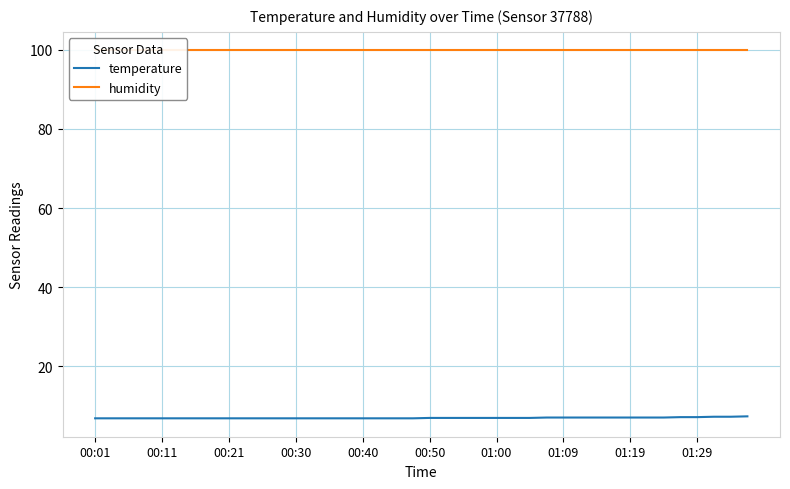

True or false: temperature has a value of 6.8 at 00:40.

True